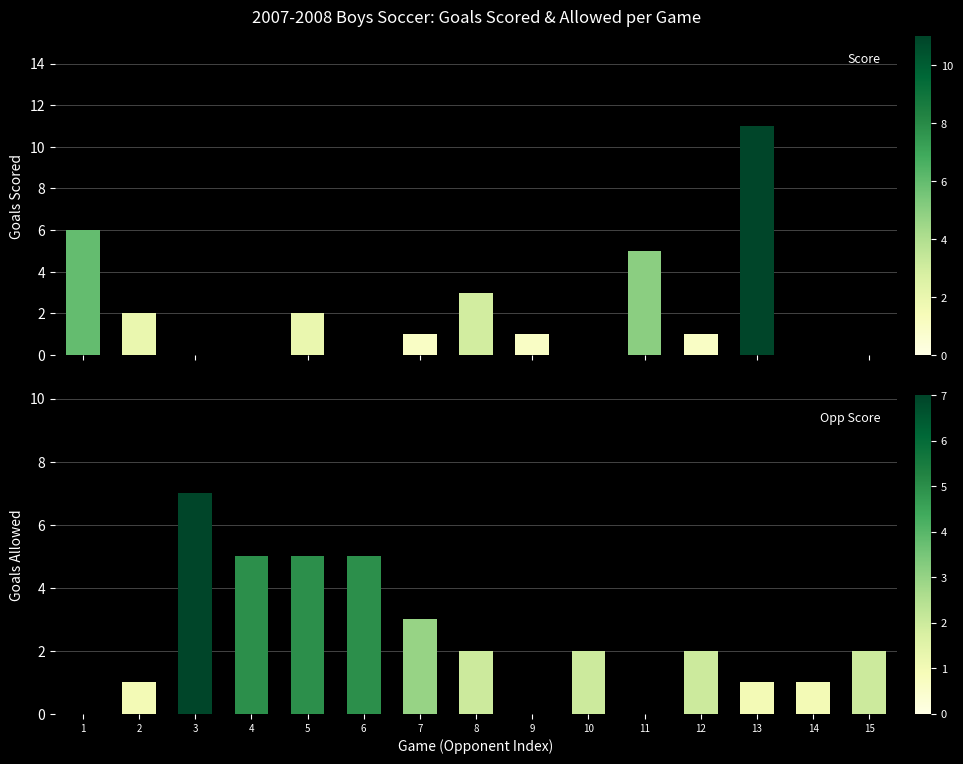

Rank the series by their maximum value, from highest to lowest.

Score, Opp Score